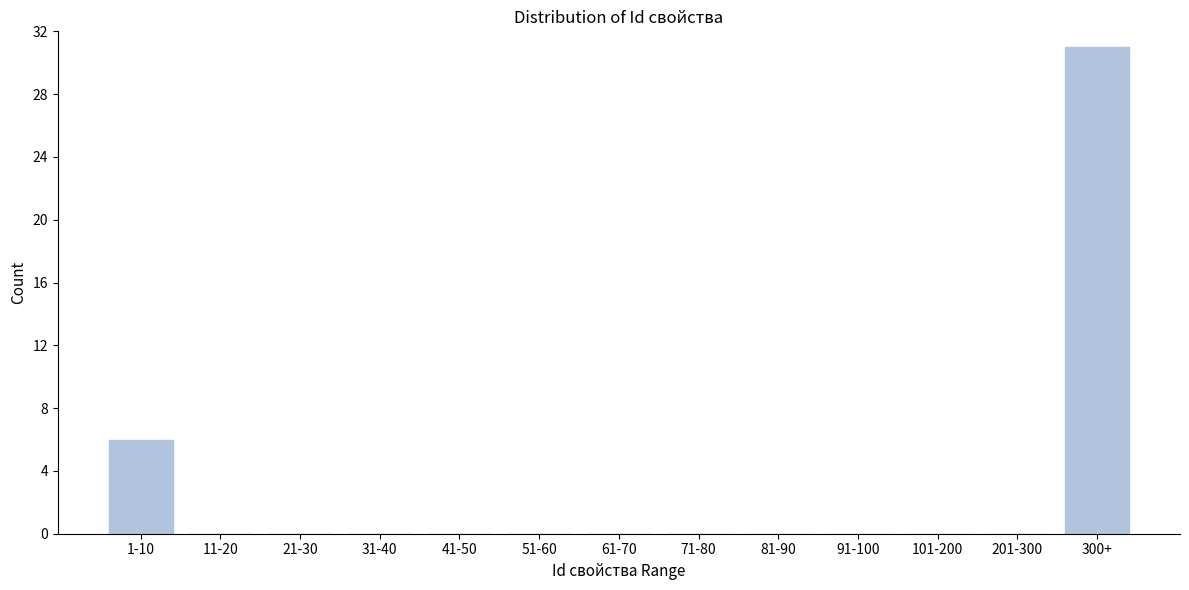

Reading left to right, what are all the values shown in this chart?

1-10=6	11-20=0	21-30=0	31-40=0	41-50=0	51-60=0	61-70=0	71-80=0	81-90=0	91-100=0	101-200=0	201-300=0	300+=31